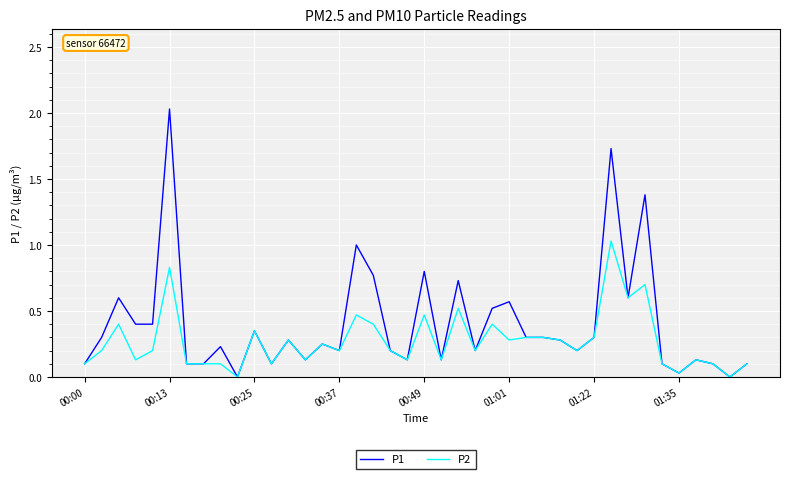

Which series has the largest total across all categories?

P1